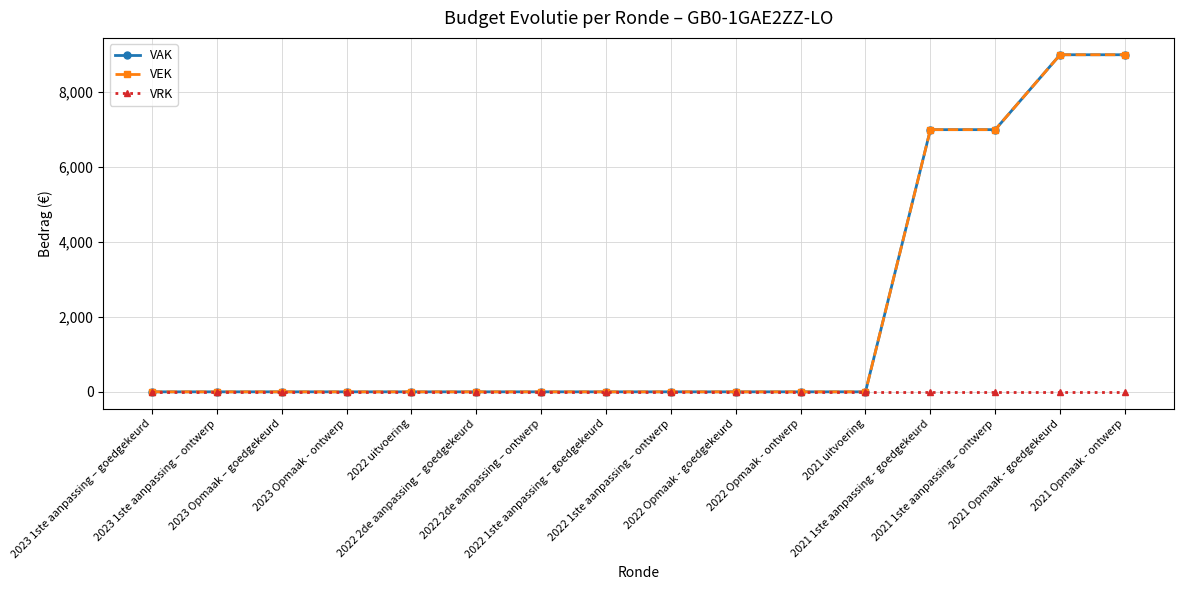

What is the average value of the VAK series?

2000